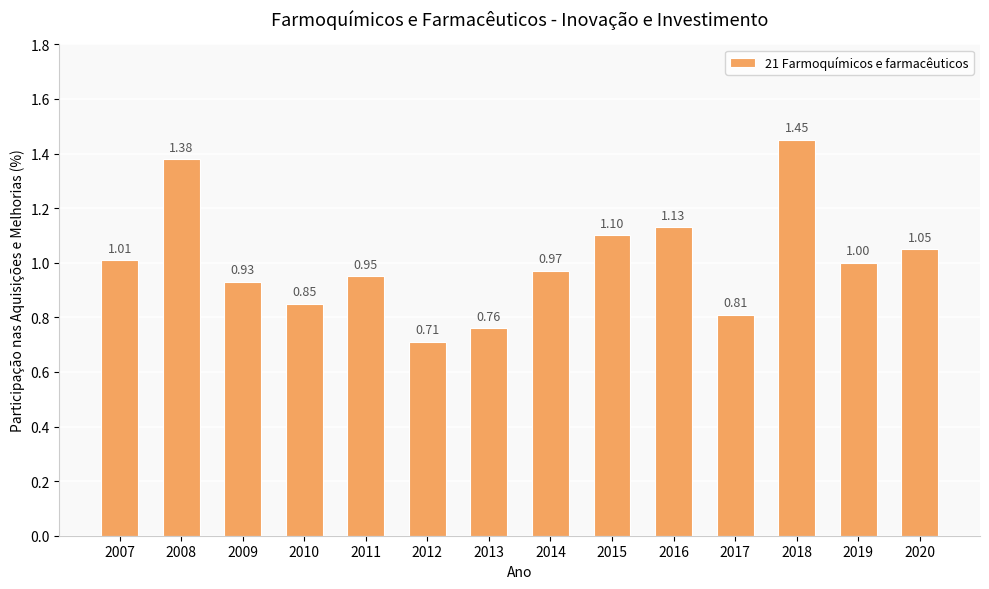

What is the sum of all values?

14.1